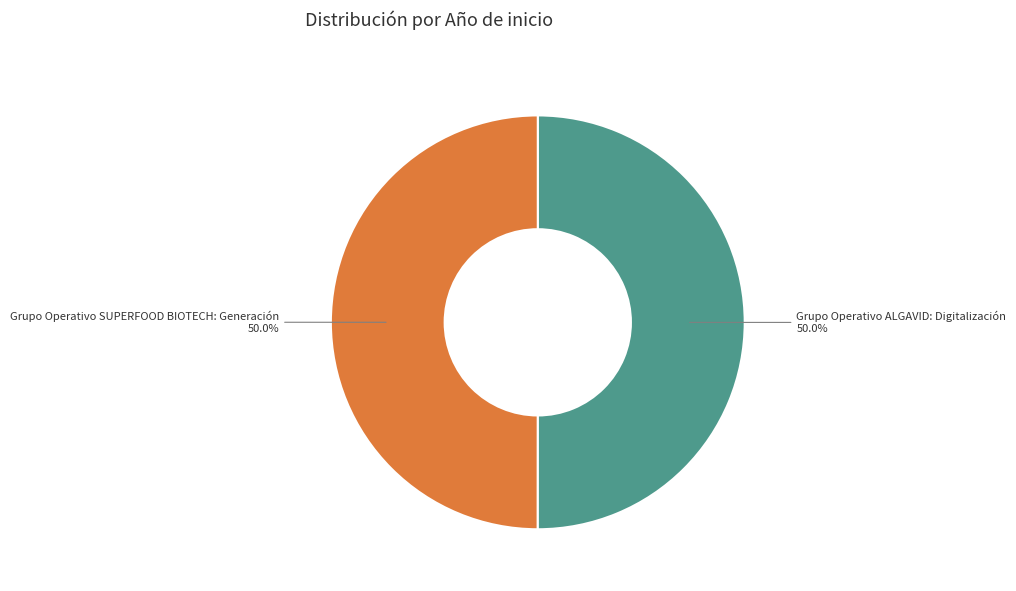

What is the ratio of the value at Grupo Operativo SUPERFOOD BIOTECH: Generación to the value at Grupo Operativo ALGAVID: Digitalización?

1.0